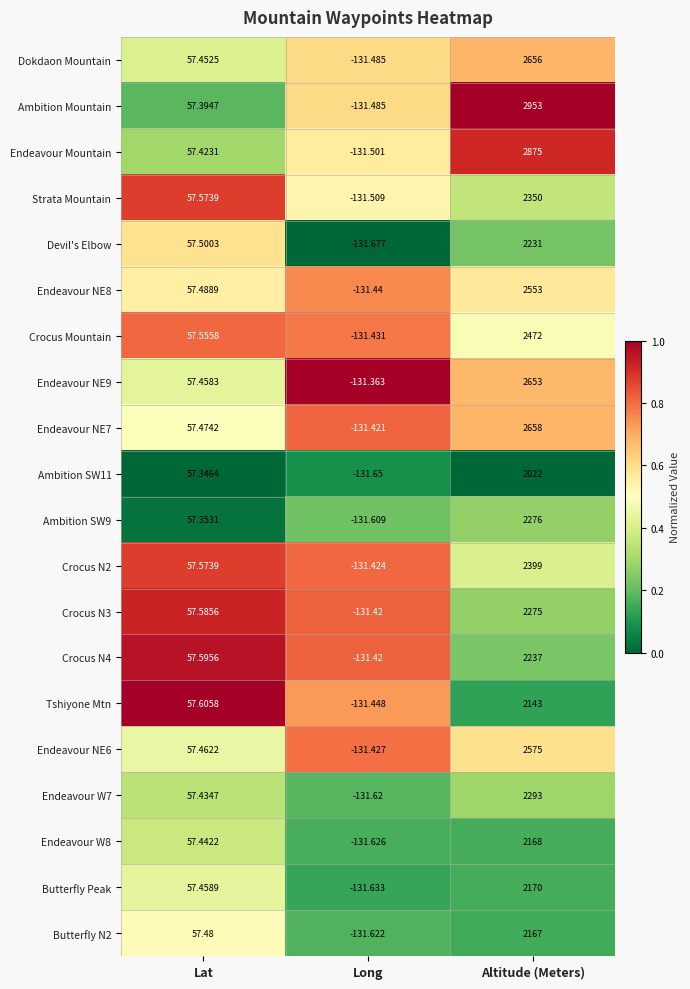

Which series has the largest total across all categories?

Ambition Mountain